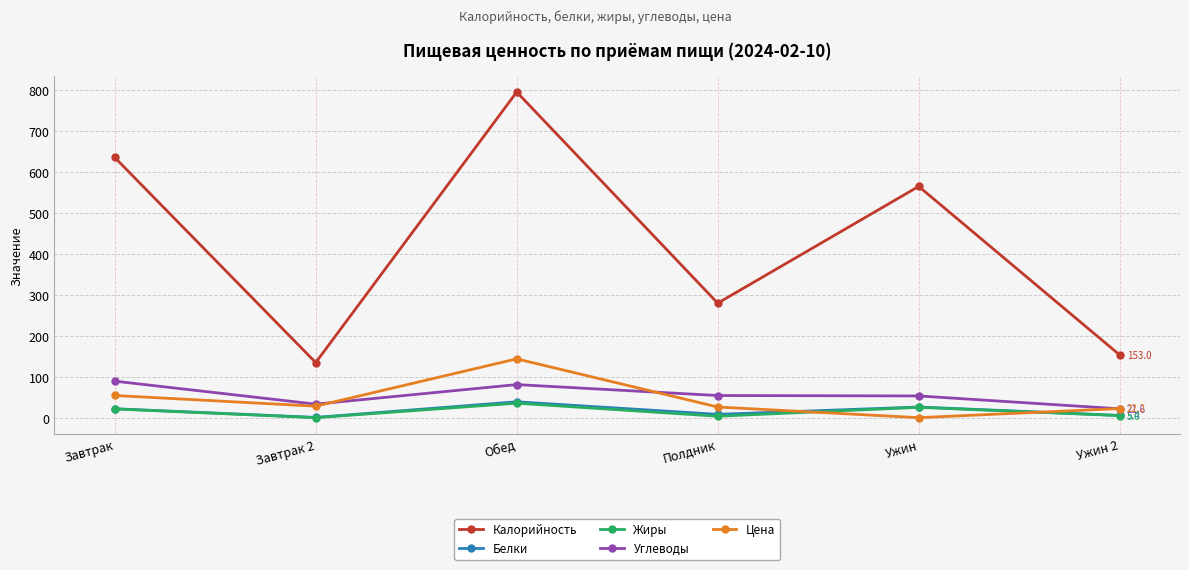

What is the label of the 4th point from the right?

Обед